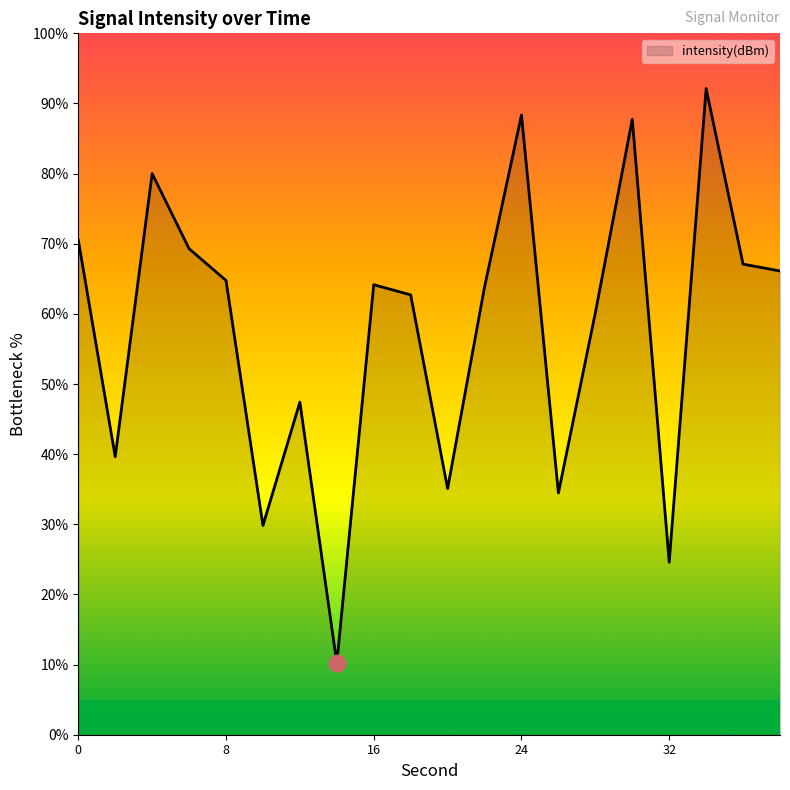

What is the smallest value displayed?

10.2